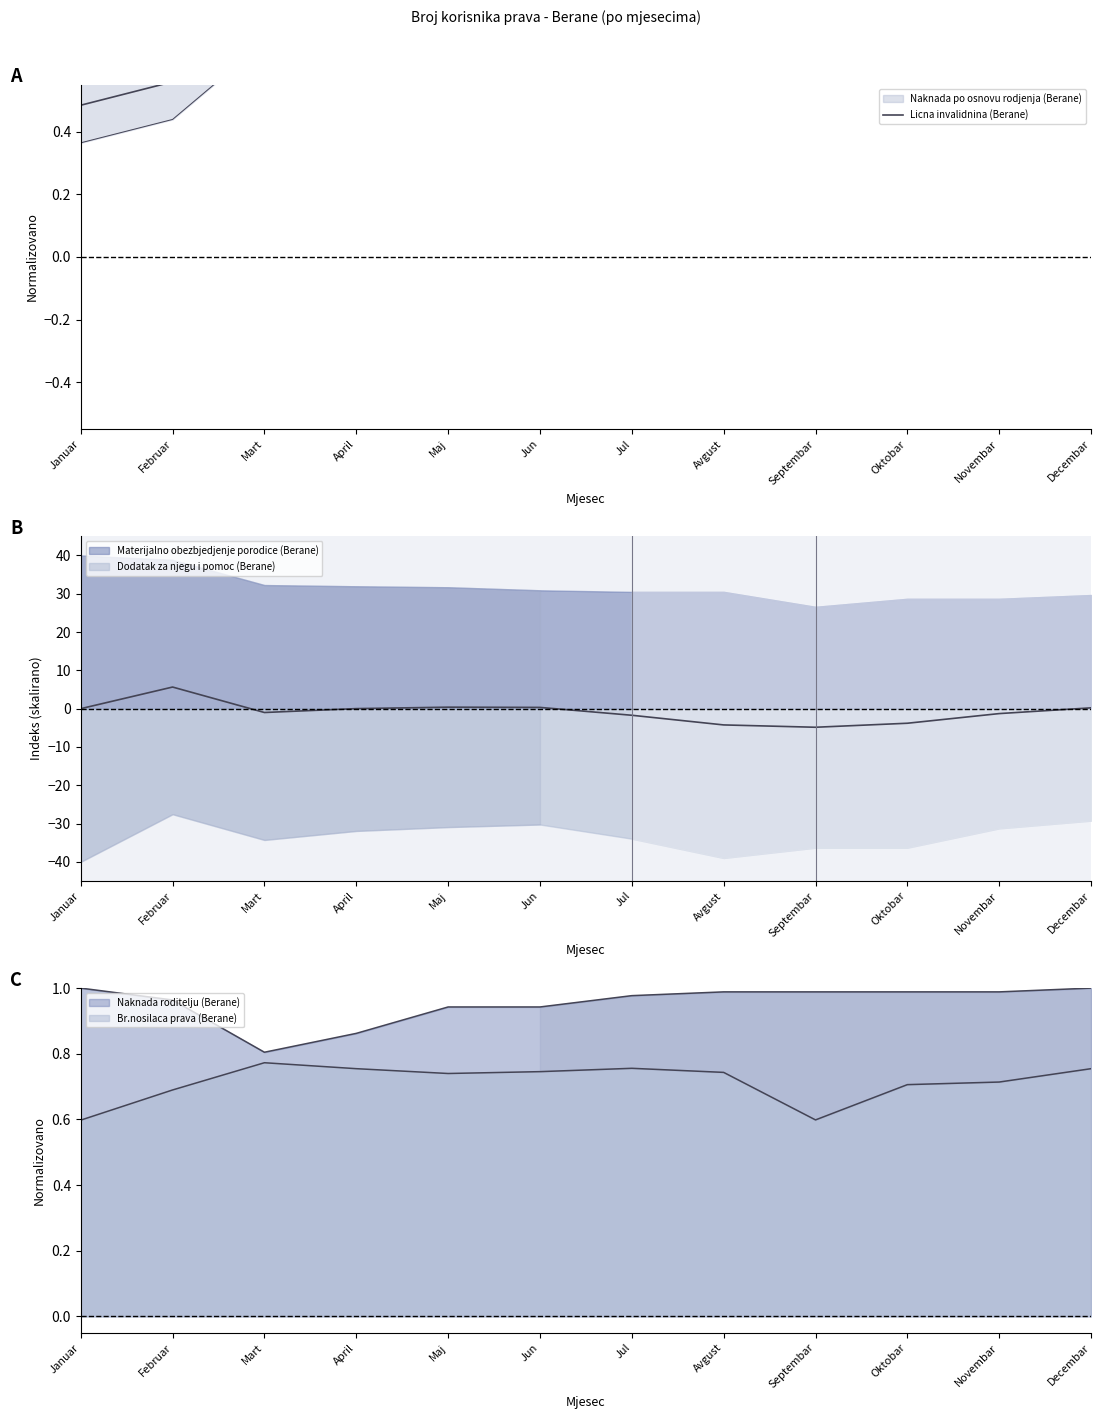

What is the label of the 7th point from the right?

Jun